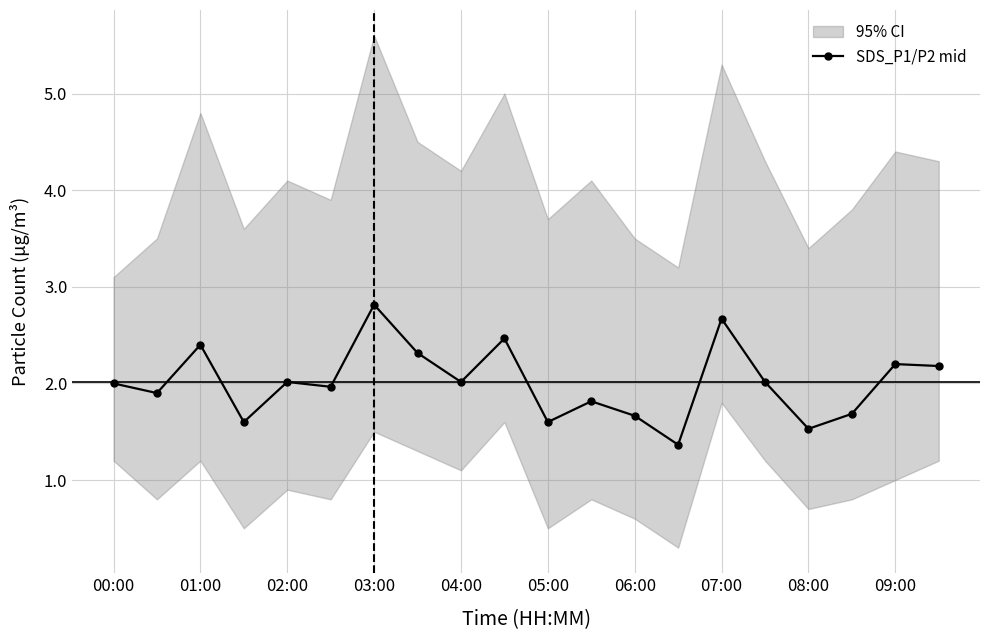

What is the maximum value shown in the chart?

2.8